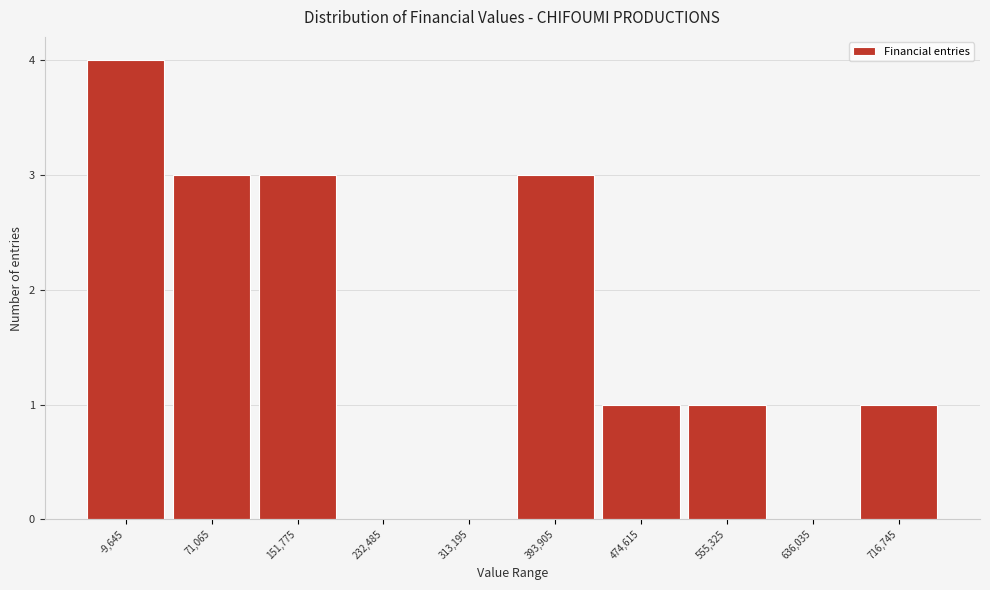

Over which range of the x-axis is the bar tallest?

-50000 to 30000